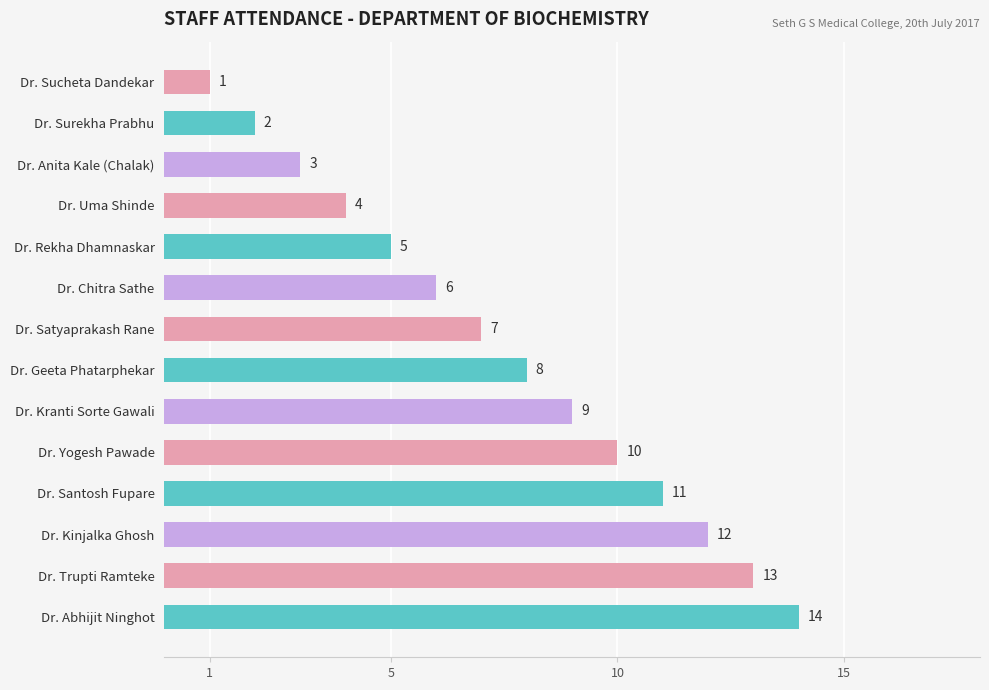

Approximately how many times larger is the value at Dr. Uma Shinde compared to Dr. Abhijit Ninghot?

0.3